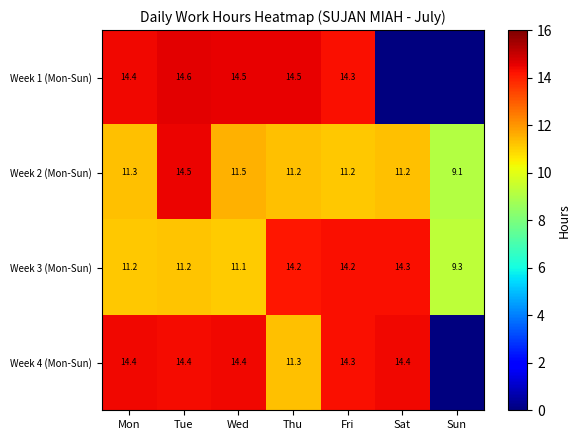

What is the average value of the Week 3 (Mon-Sun) series?

12.2